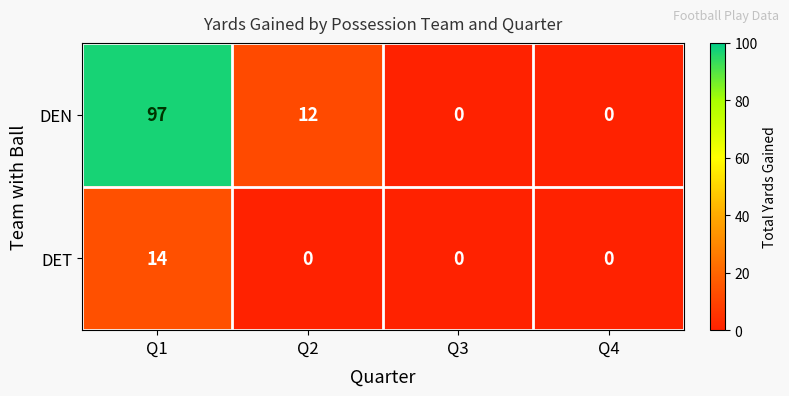

Count the DEN values in the range 0 to 97.

4